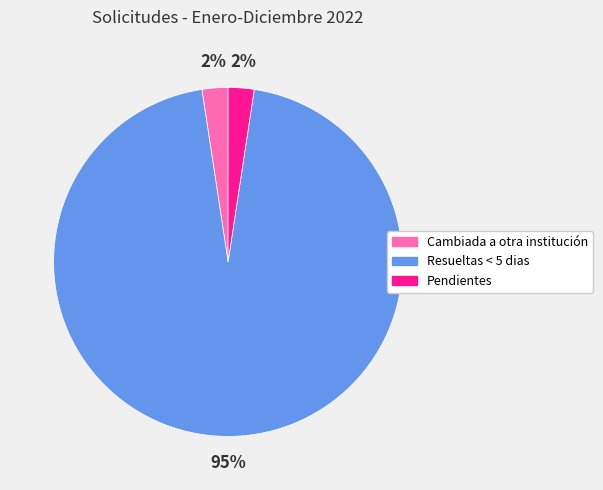

Is it true that Resueltas < 5 dias is 95% of the pie?

True